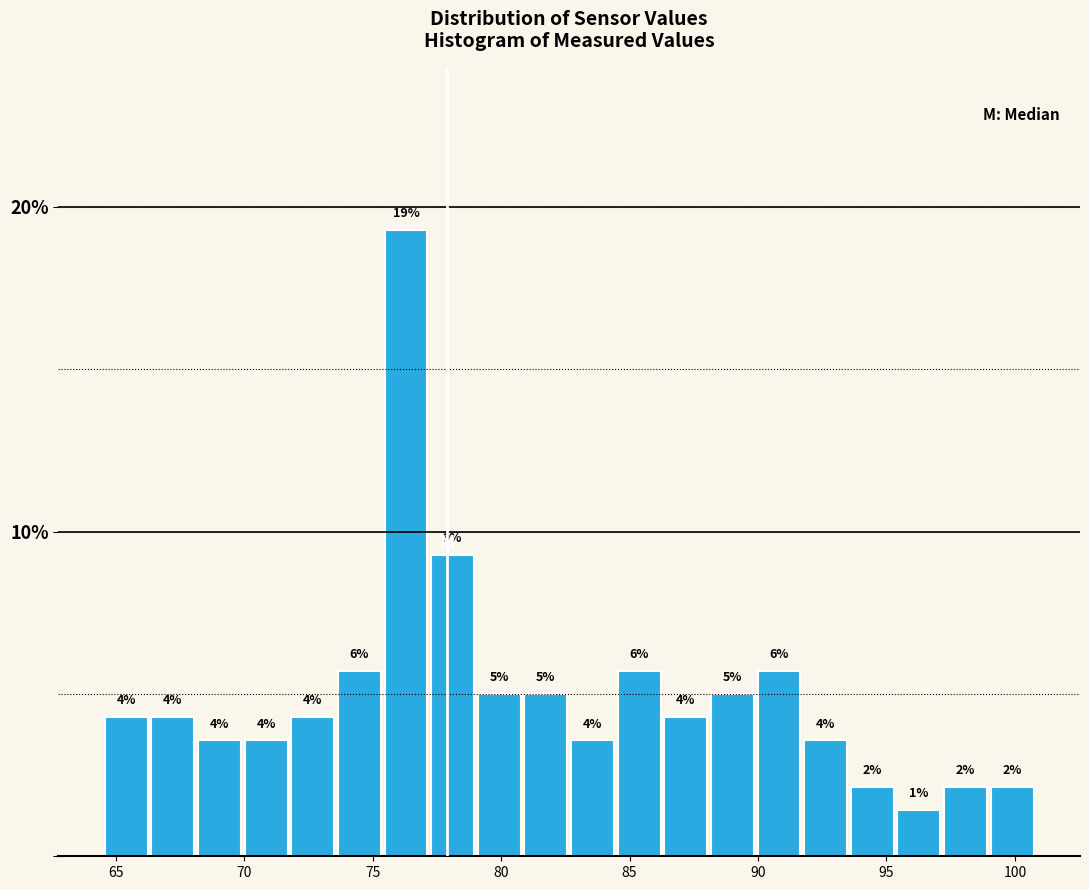

Read against the x-axis, roughly where is the centre of the tallest bar?

76.5